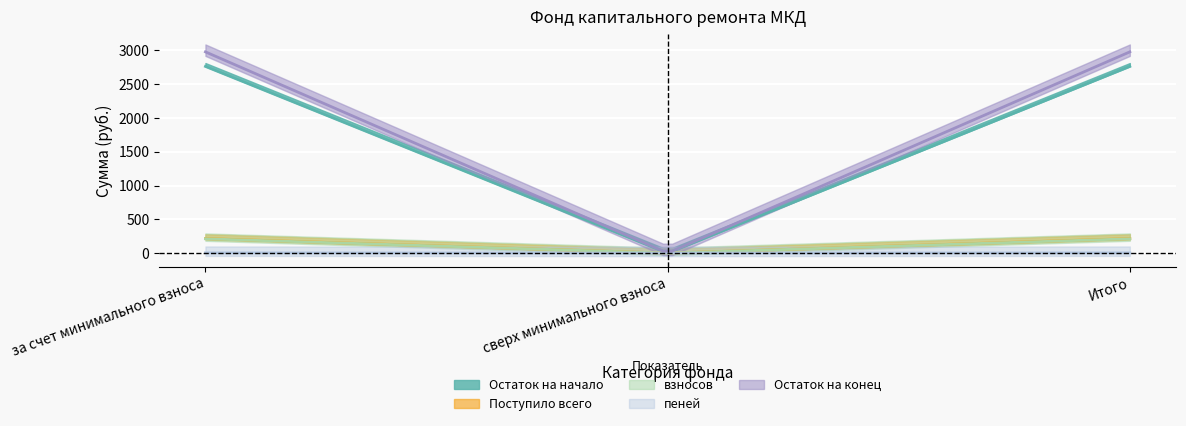

Where does the взносов series first go above 211?

за счет минимального взноса